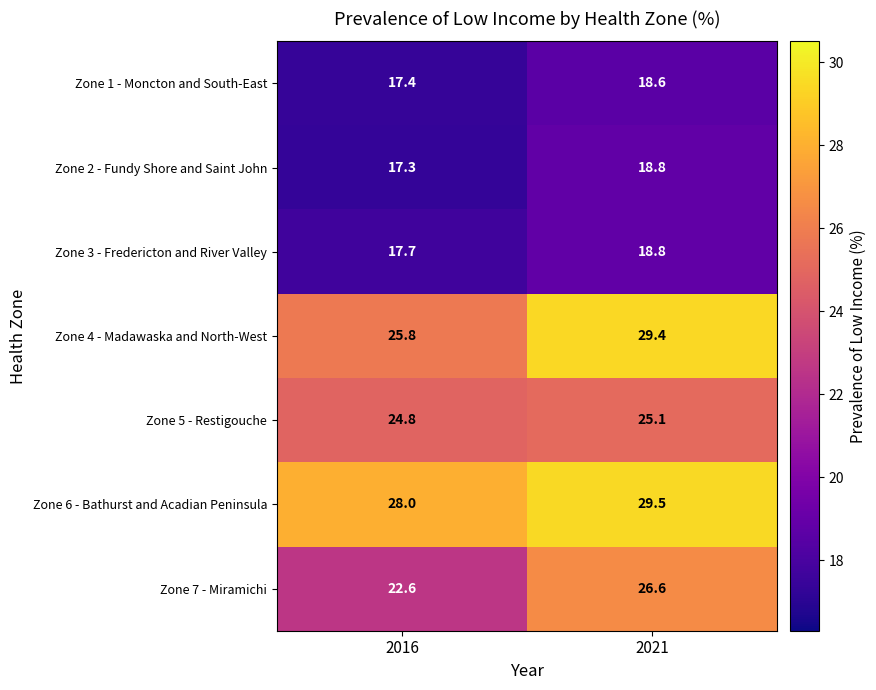

Which category has the highest value across all series?

2021